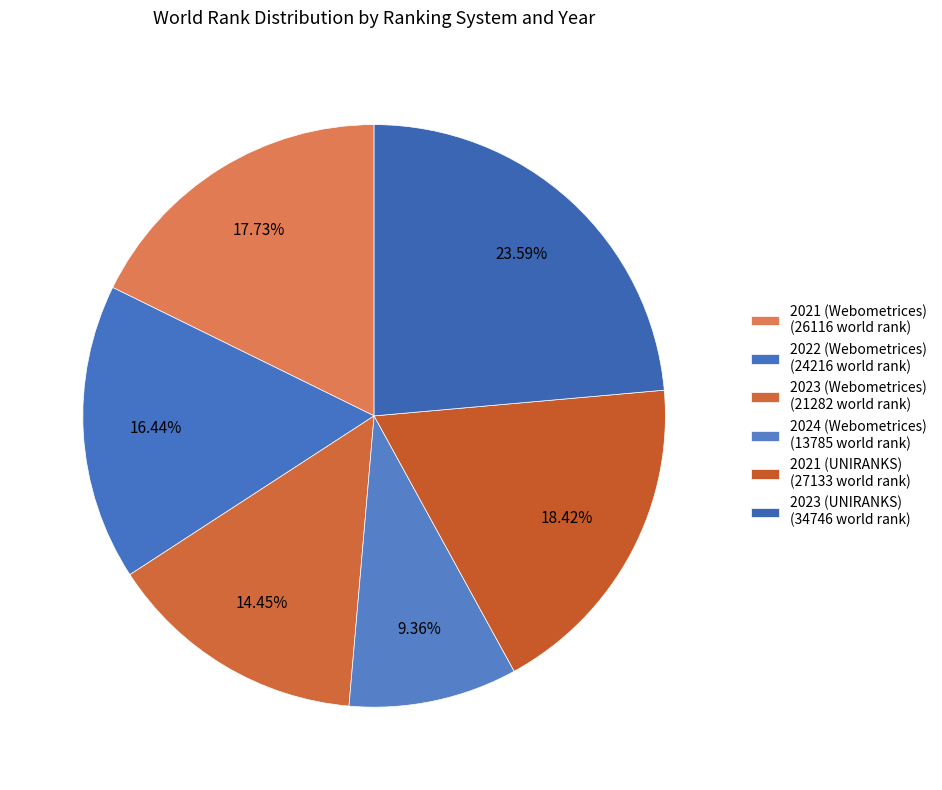

Which category has the biggest portion of the pie?

2023 (UNIRANKS)